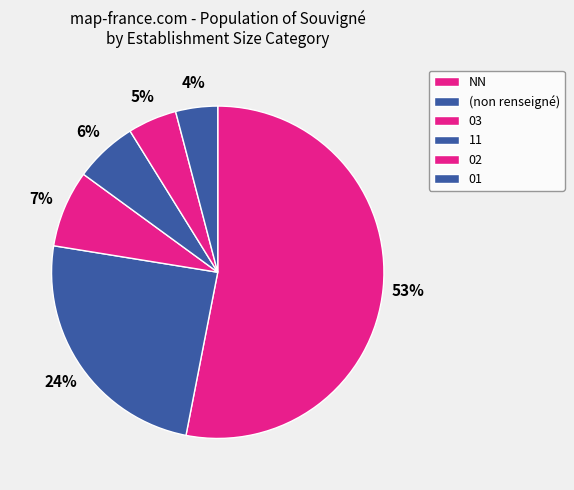

To the nearest percent, what is the average slice percentage?

17%